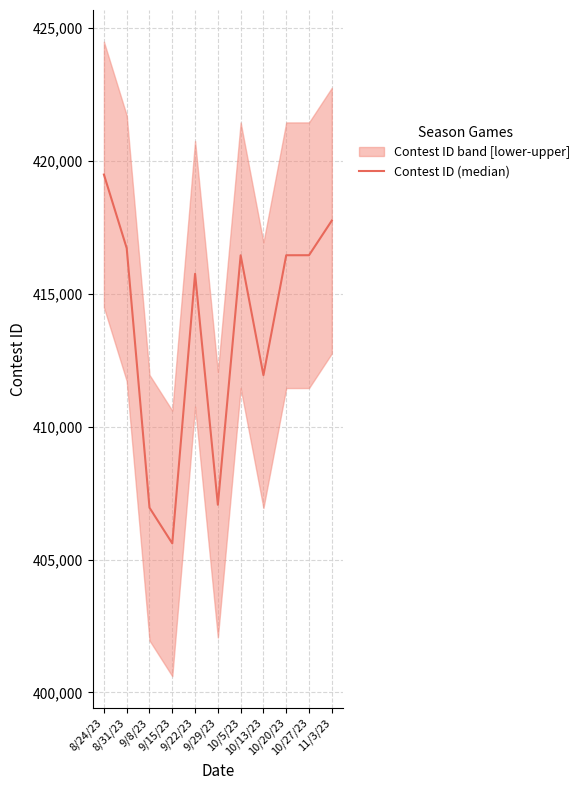

List the labels in order of value, largest first.

8/24/23, 11/3/23, 8/31/23, 10/27/23, 10/20/23, 10/5/23, 9/22/23, 10/13/23, 9/29/23, 9/8/23, 9/15/23